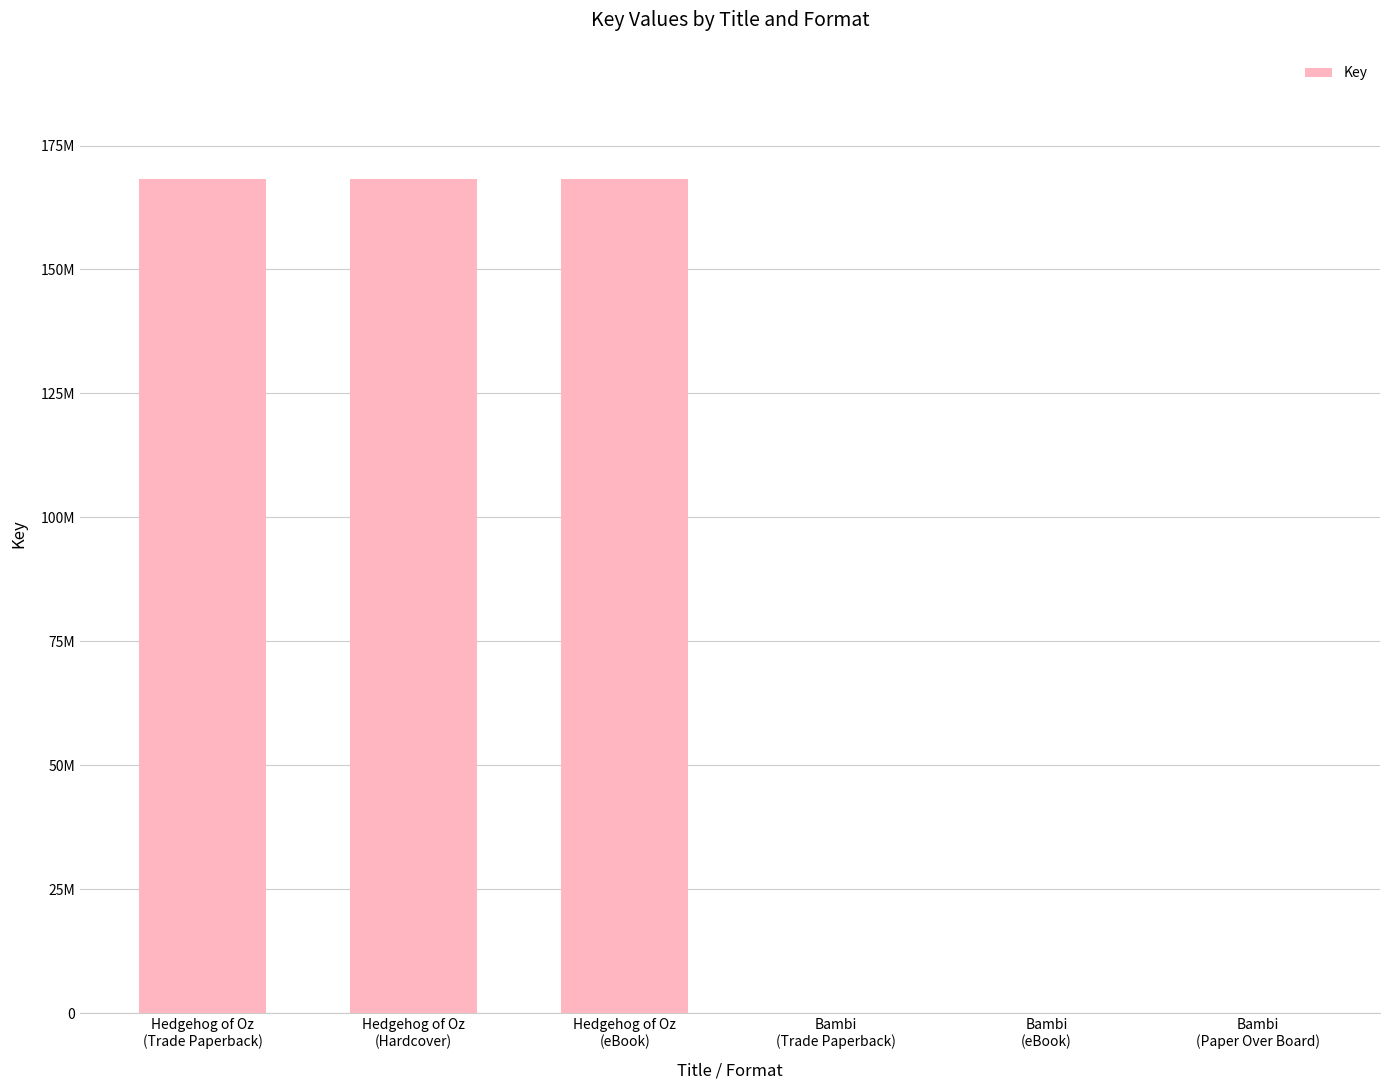

Are the bars horizontal?

No